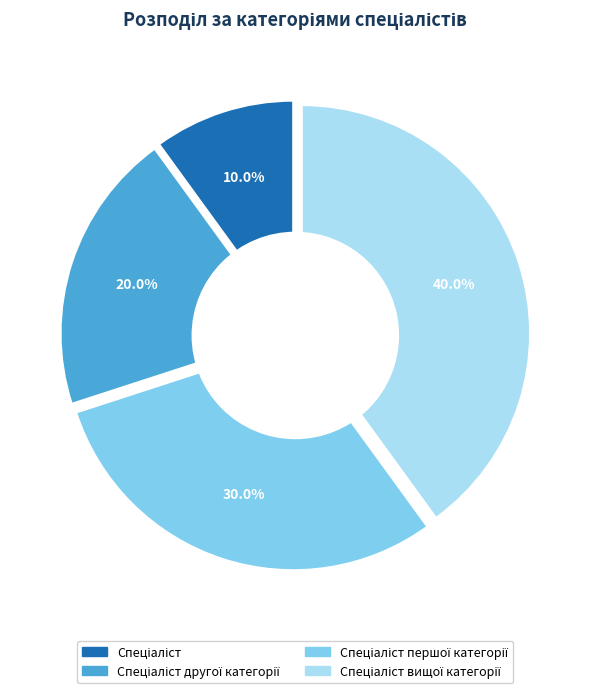

To the nearest percent, what is the difference between the largest and smallest slice percentages?

30%